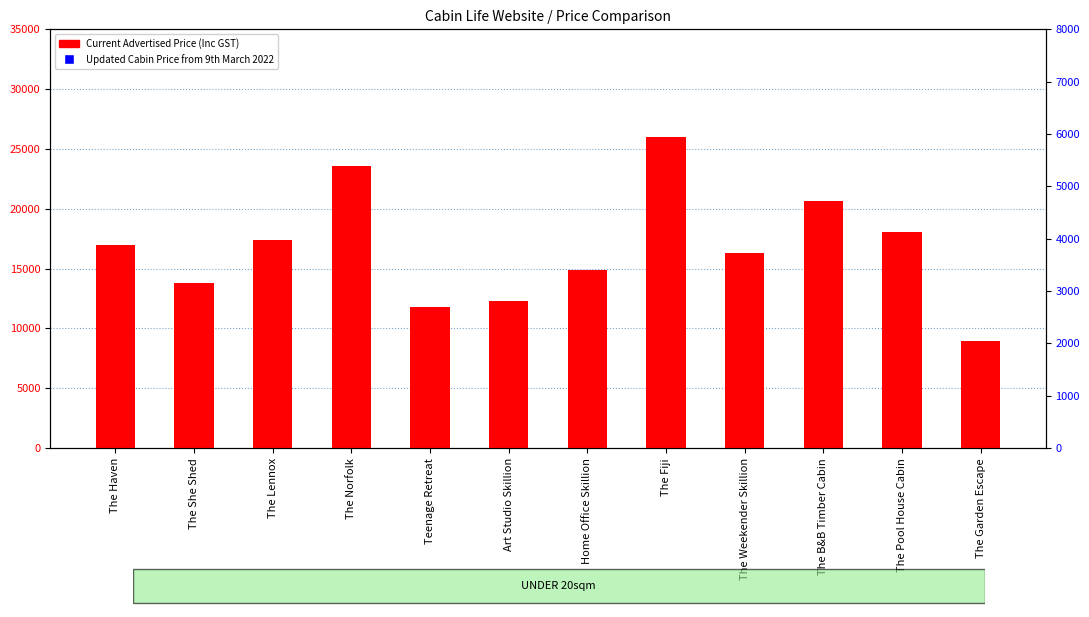

Which series reaches the minimum Y coordinate?

Current Advertised Price (Inc GST)